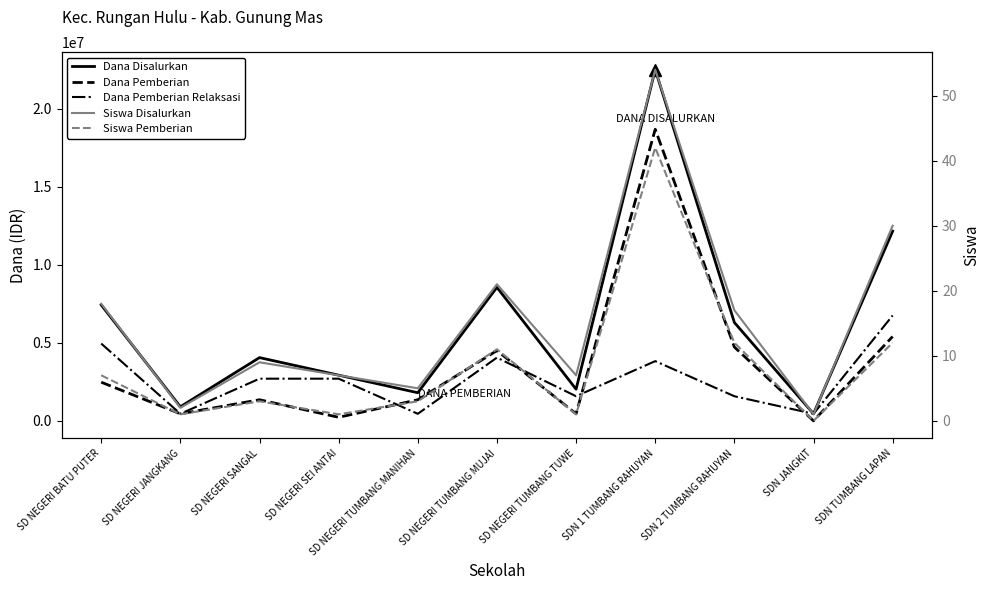

Is the value of Dana Pemberian at SD NEGERI JANGKANG greater than the value of Siswa Pemberian at SD NEGERI TUMBANG MUJAI?

Yes